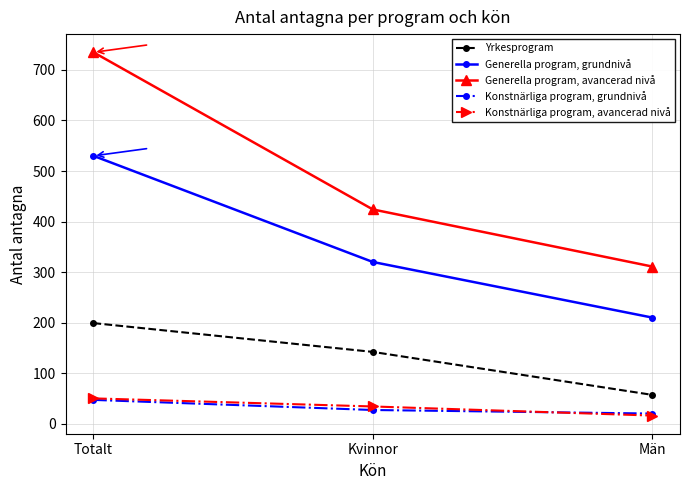

Where does the Konstnärliga program, avancerad nivå series first go above 34?

Totalt